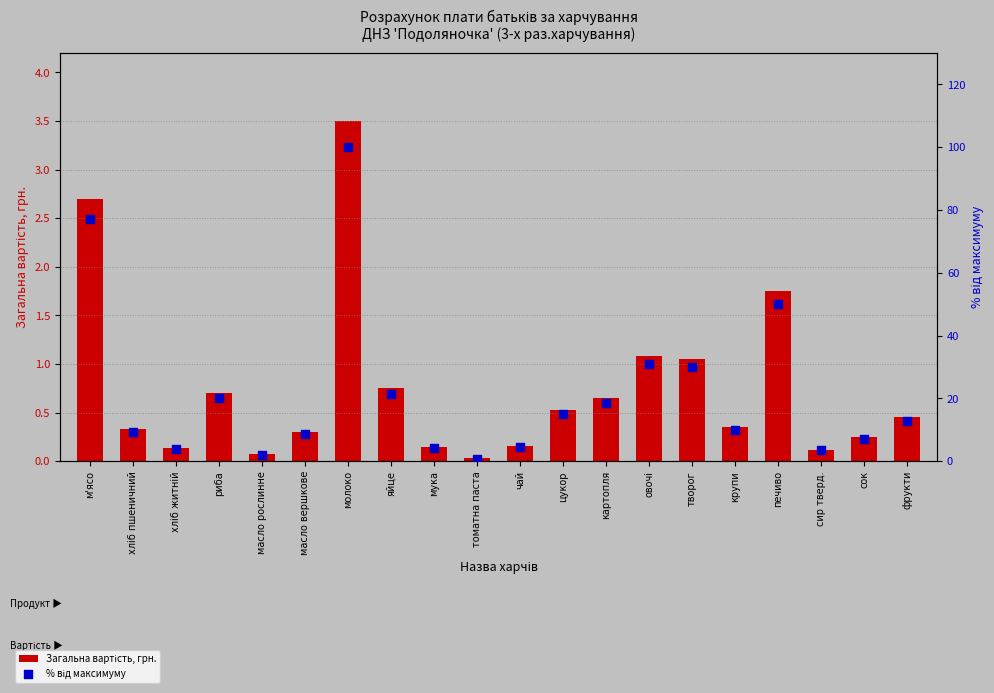

At how many categories does at least one series exceed 39?

3